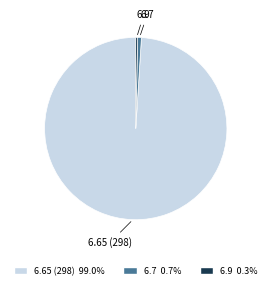

Is the sum of 6.65 (298) and 6.7 greater than half?

Yes